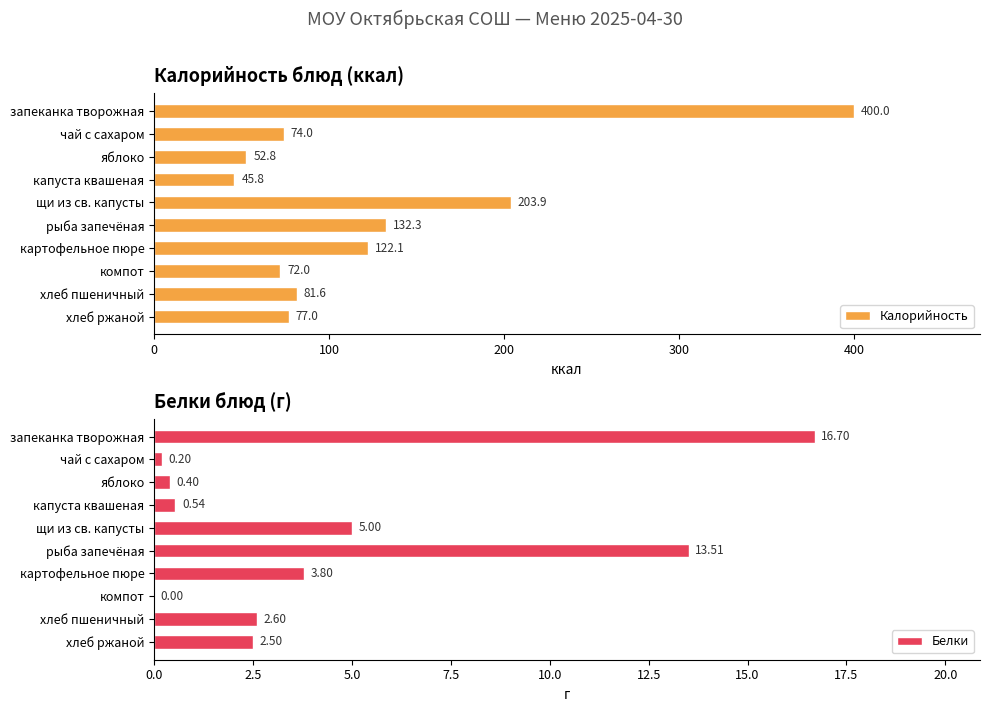

What is the difference between the Калорийность values at запеканка творожная and рыба запечёная?

267.7